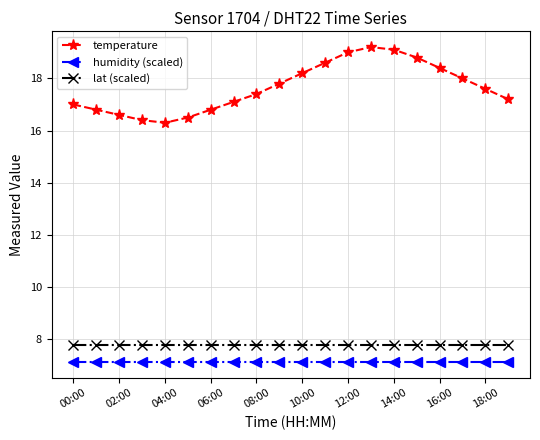

What is the smallest value displayed?

7.1